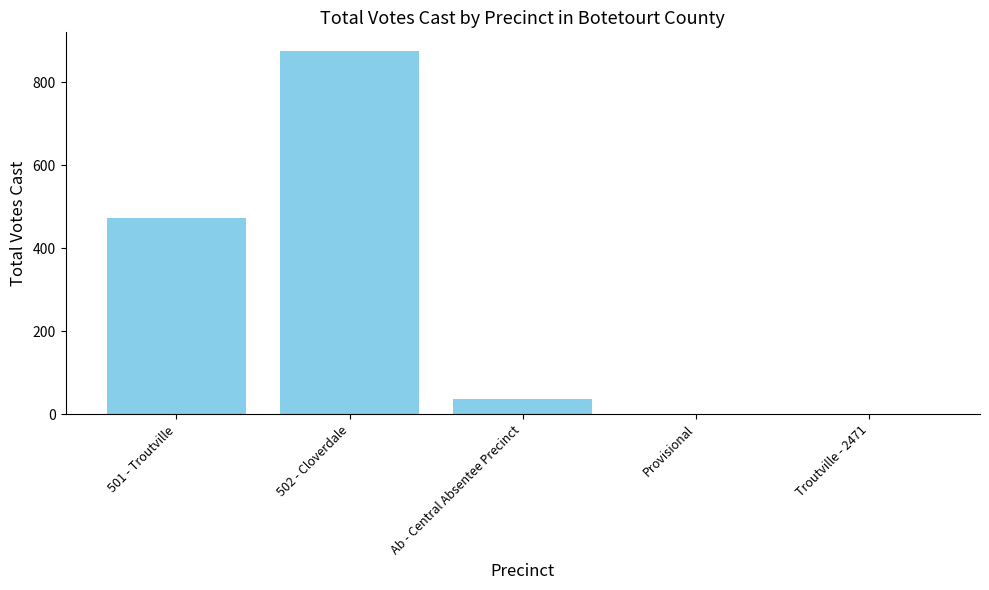

Between Ab - Central Absentee Precinct and 502 - Cloverdale, which is larger?

502 - Cloverdale